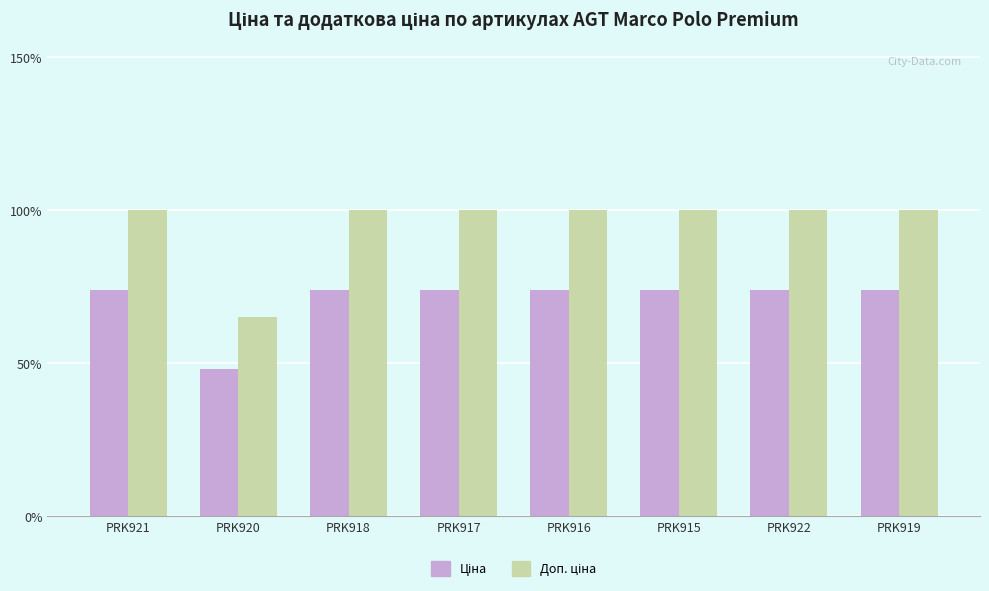

At how many categories does at least one series exceed 695?

8